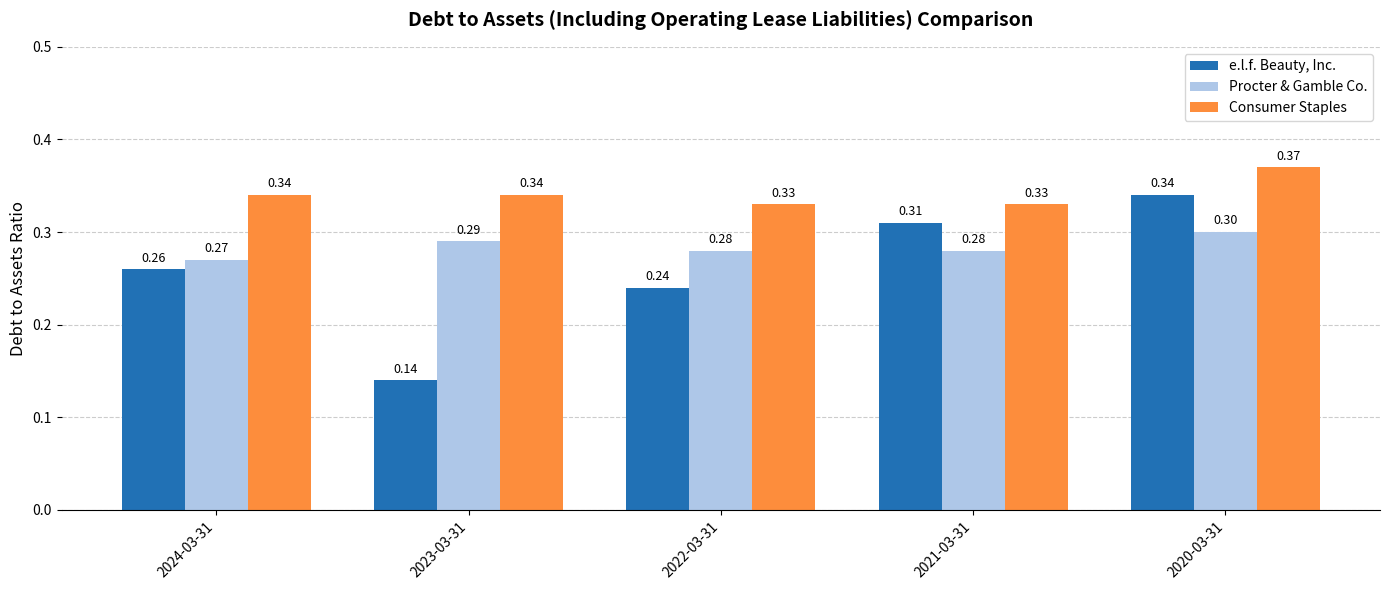

What is the sum of all Procter & Gamble Co. values?

1.4